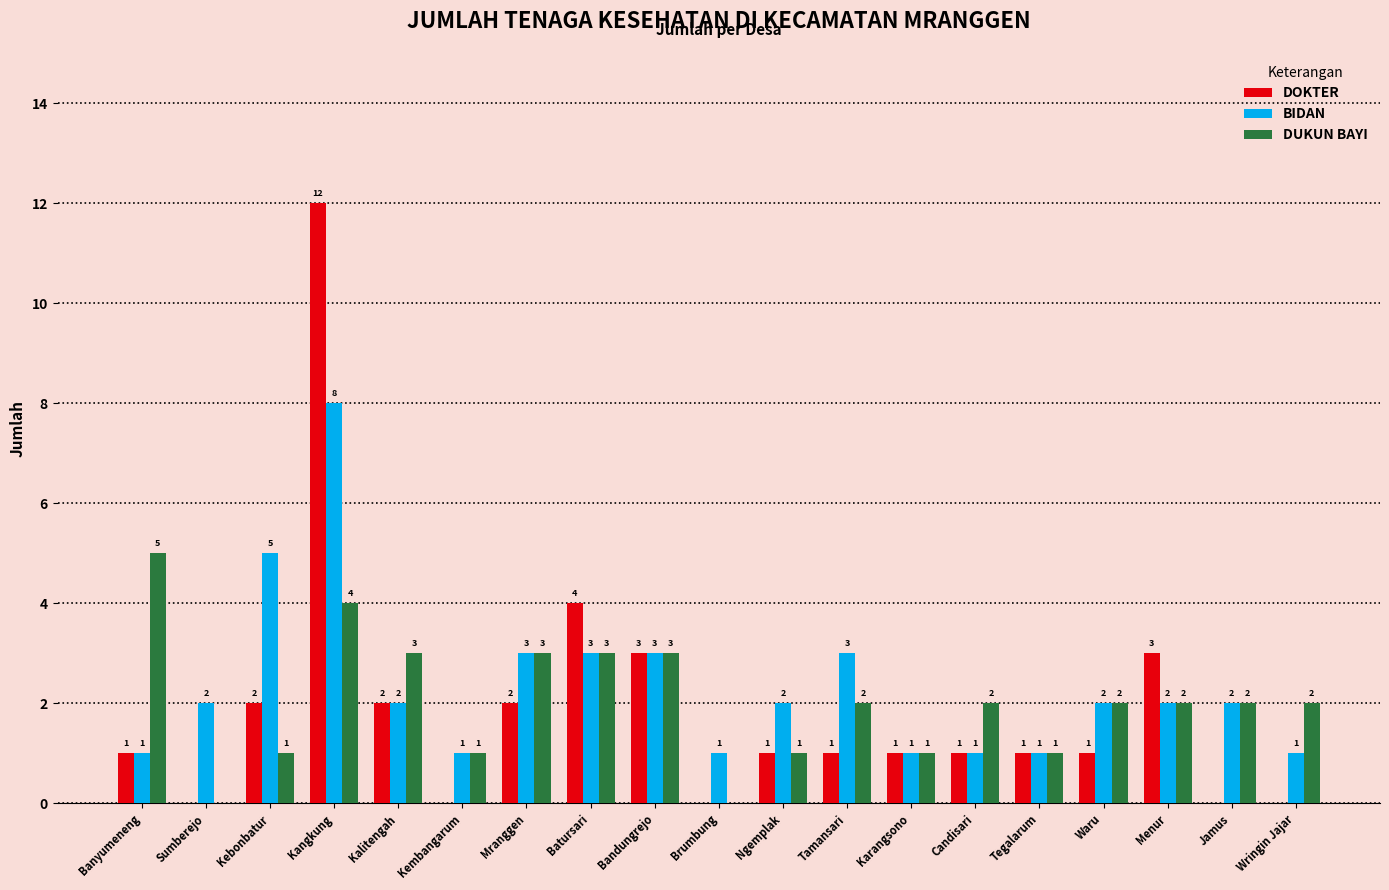

Which category has the highest value in the DOKTER series?

Kangkung